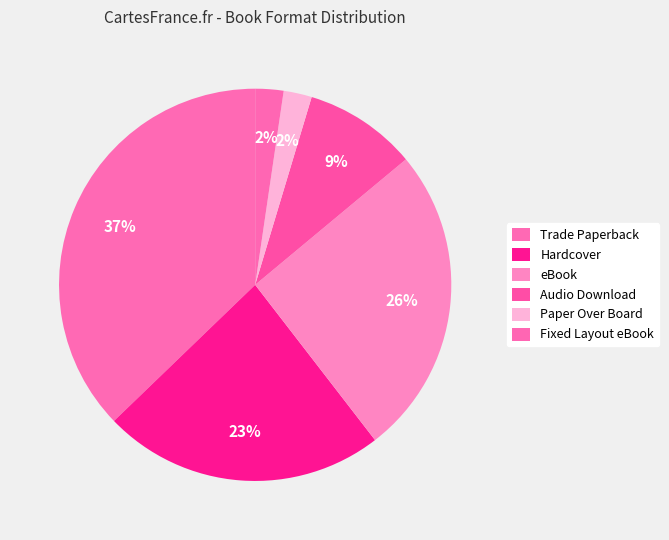

To the nearest percent, what percentage of the pie is Audio Download?

9%